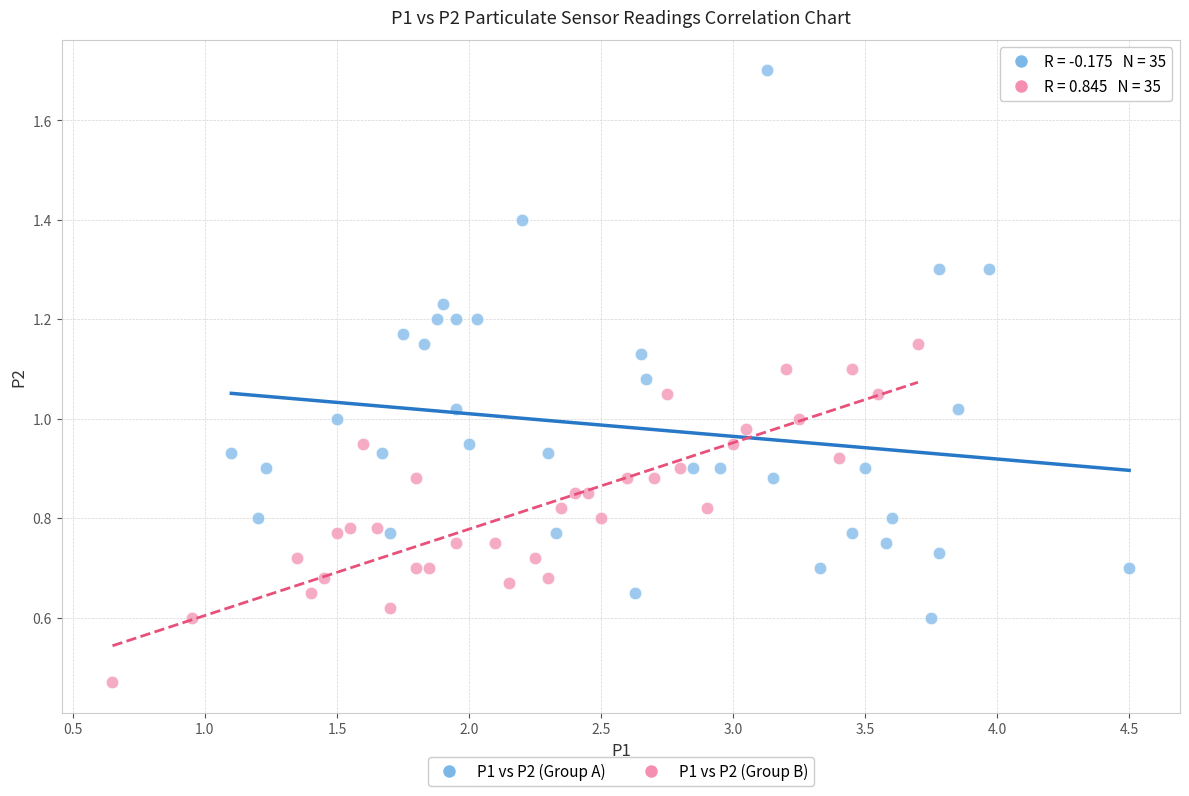

Which series reaches the minimum Y coordinate?

P1 vs P2 (Group B)